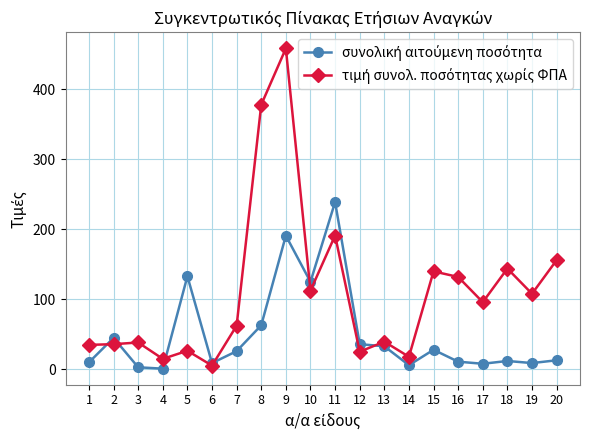

At which category is the sum across all series the highest?

9